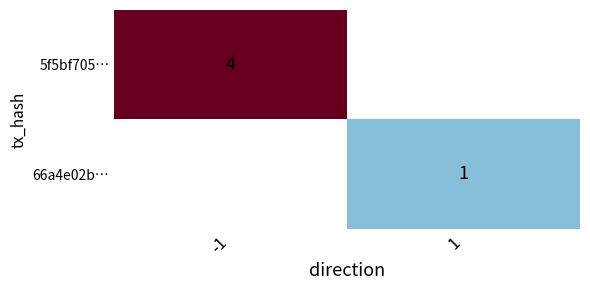

Which category has the lowest value across all series?

1